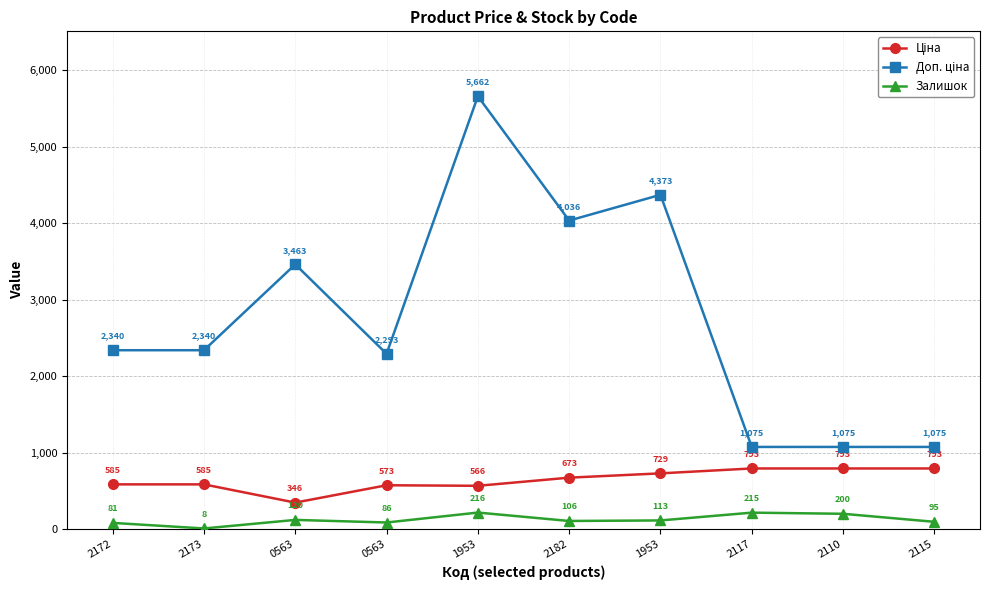

Rank the series by their maximum value, from highest to lowest.

Доп. ціна, Ціна, Залишок